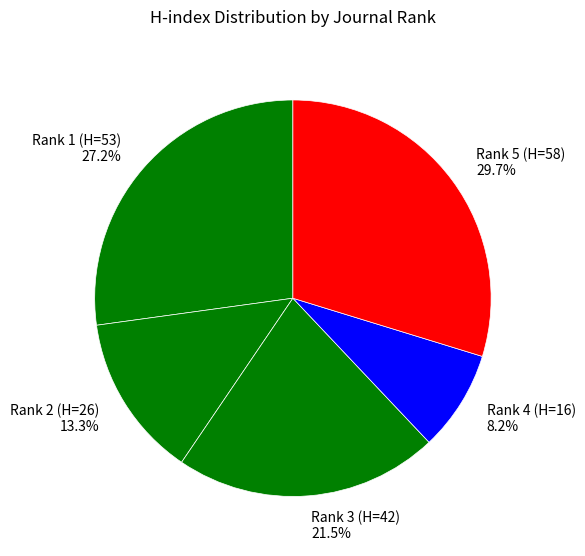

To the nearest percent, what is the difference between the largest and smallest slice percentages?

22%